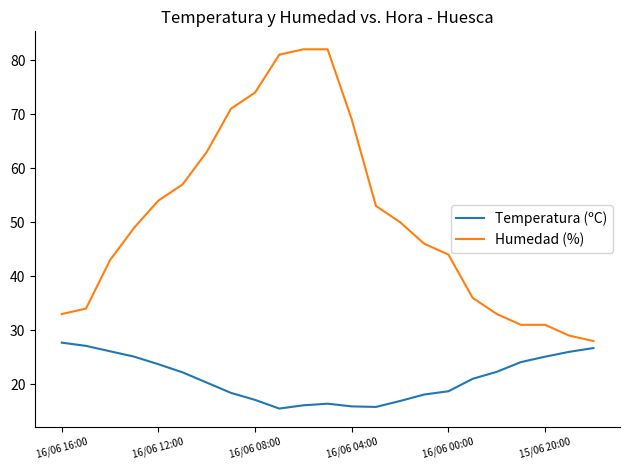

How many values in the Temperatura (ºC) series are below 21?

11